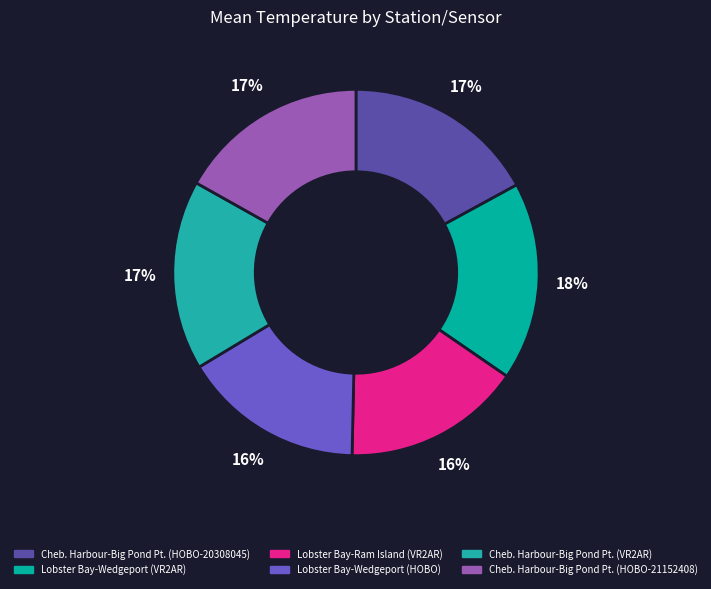

Count the number of slices in the pie.

6